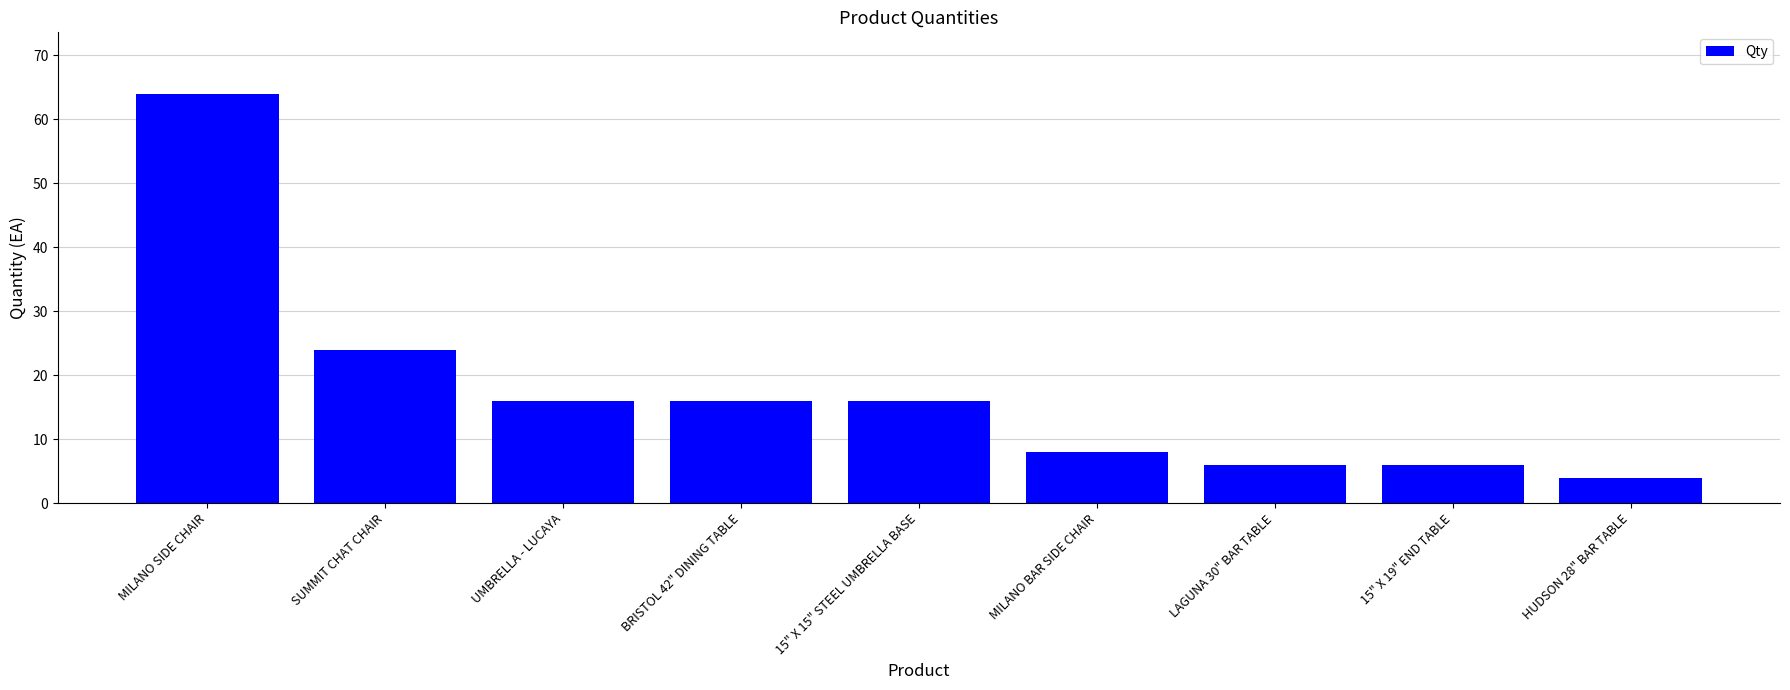

What is the sum of all values?

160